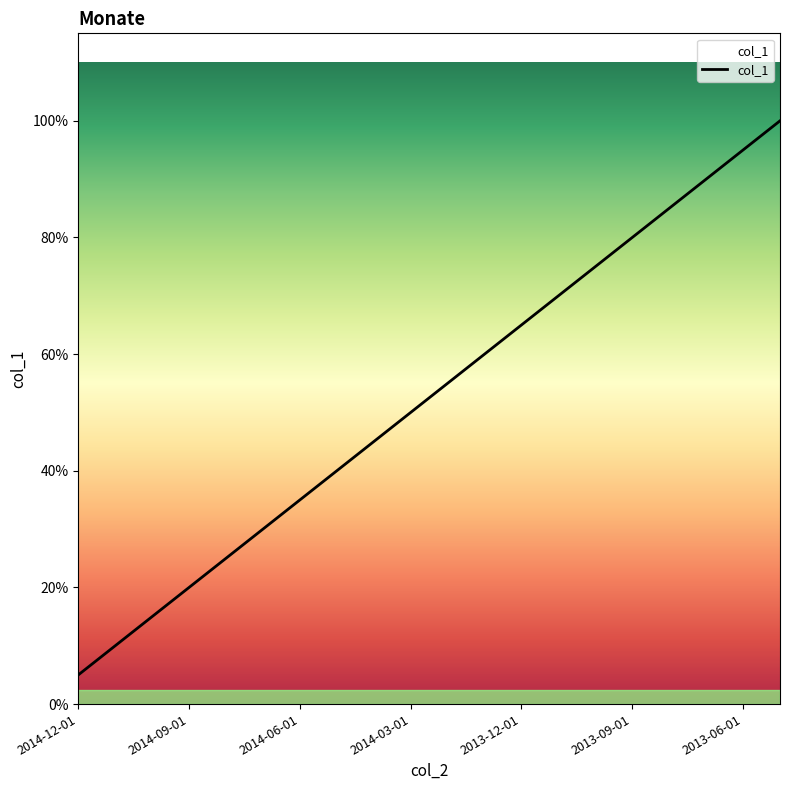

Is this an area chart (filled region under the line)?

Yes